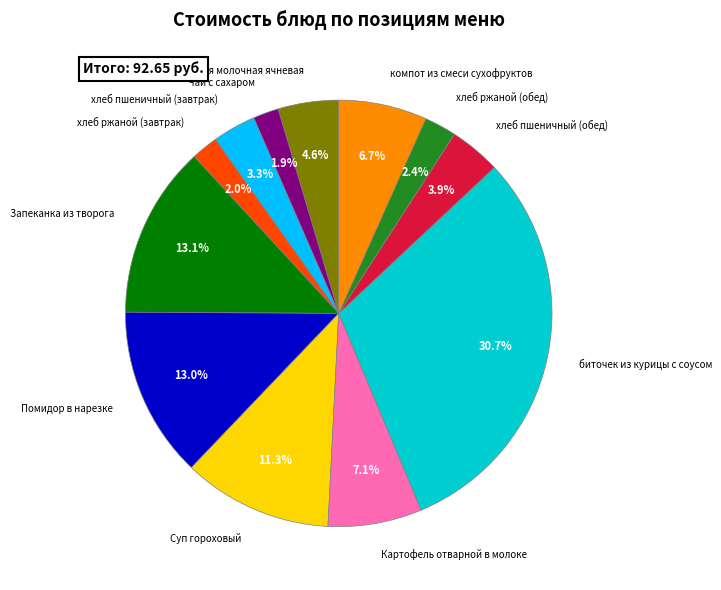

Is there a majority slice in this chart?

No